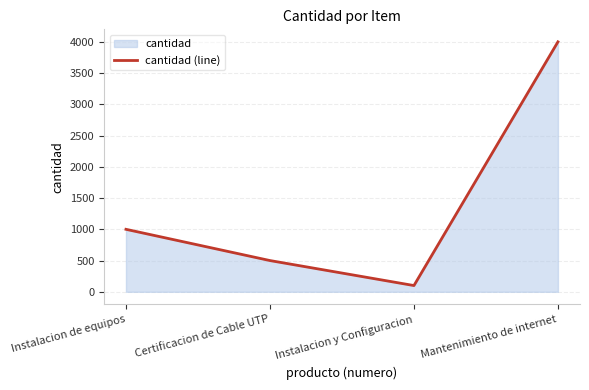

How many lines are shown in the chart?

1